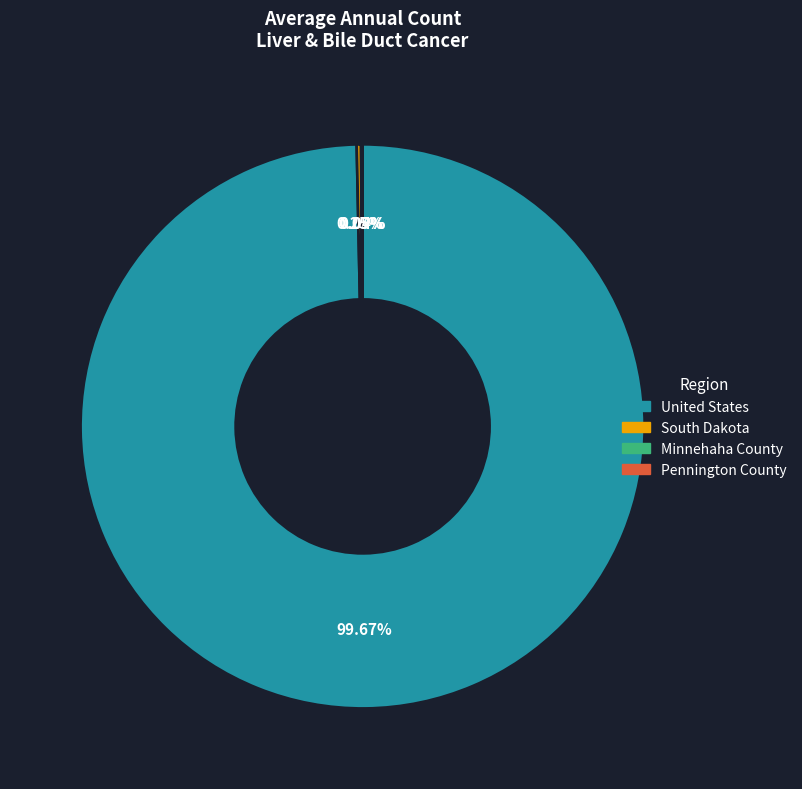

Which slice represents more than half of the pie?

United States